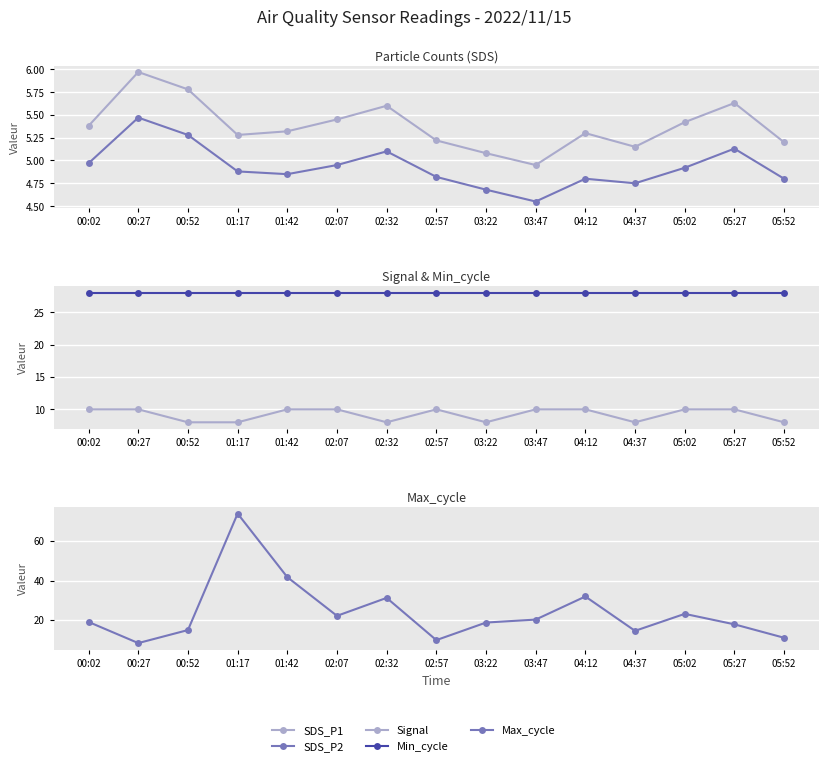

Is the value of Signal at 02:32 greater than the value of SDS_P2 at 04:37?

Yes